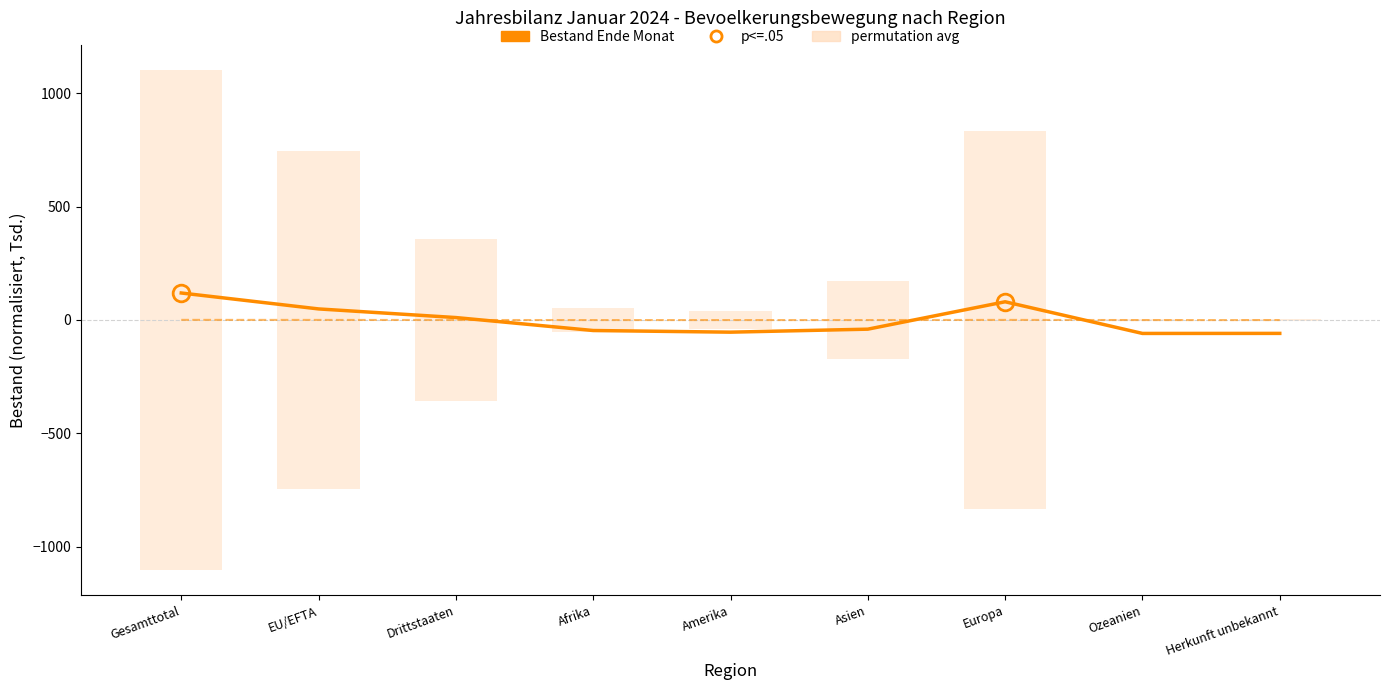

Which category has the highest value in the Effektive Einwanderung series?

Gesamttotal